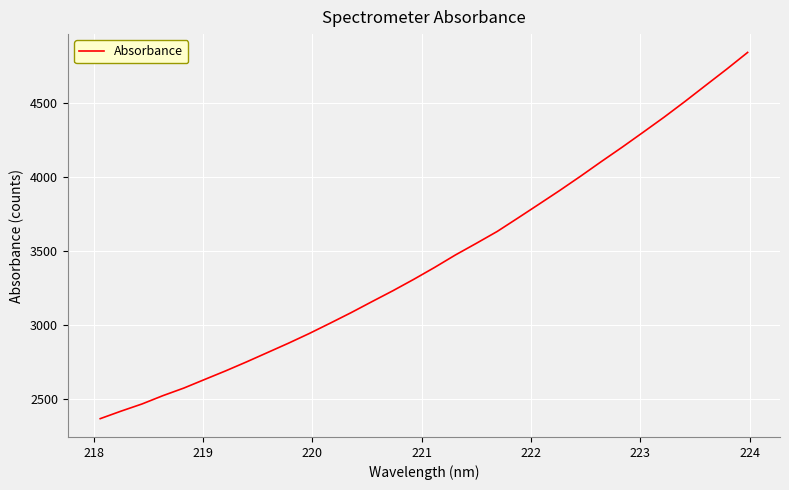

What is the minimum value shown in the chart?

2366.3